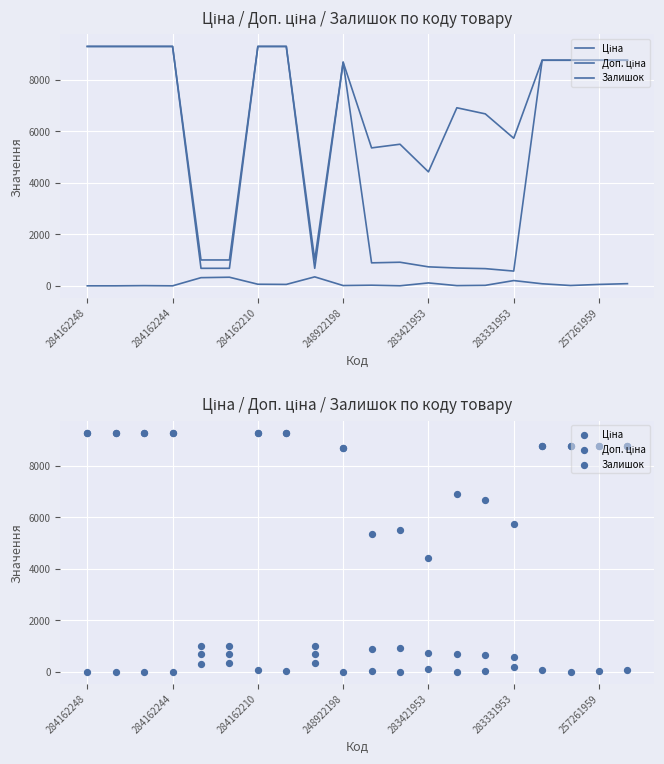

At how many categories does at least one series exceed 27?

20